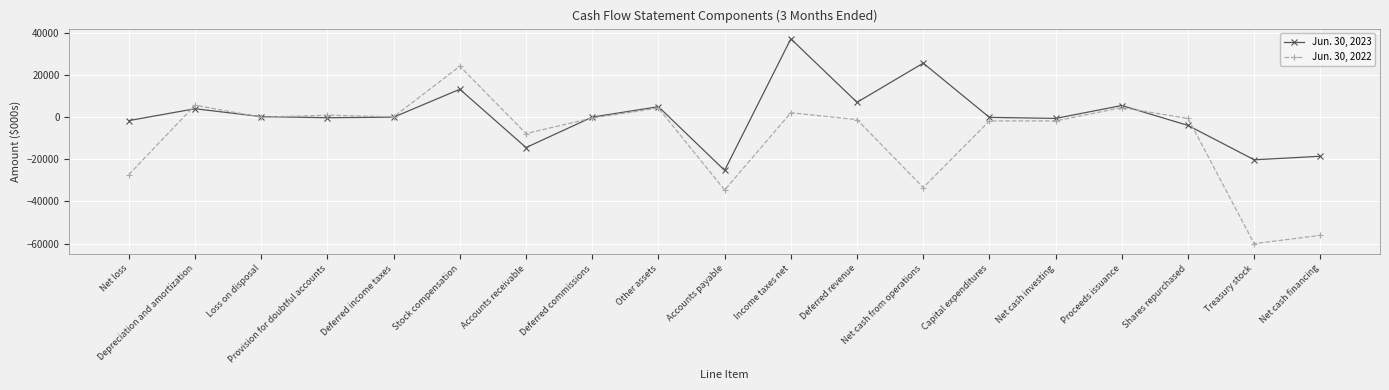

Which series has the widest spread of values?

Jun. 30, 2022